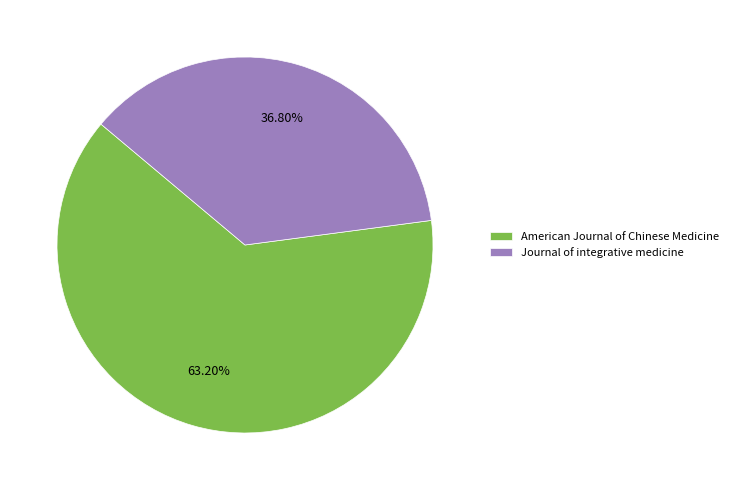

How many segments does this pie chart have?

2